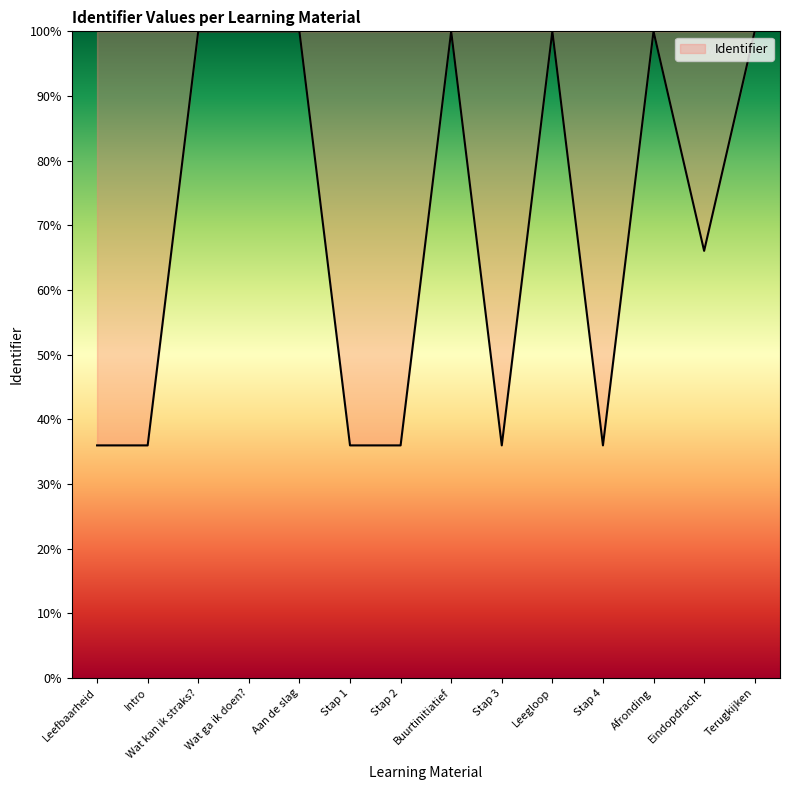

What is the minimum value shown in the chart?

36.0